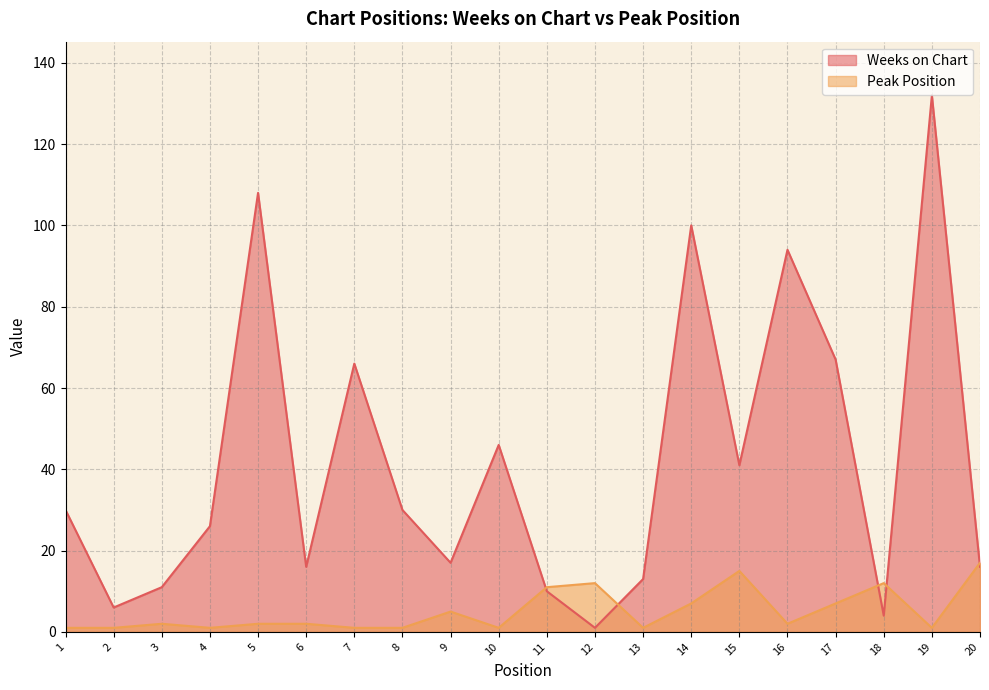

Does the chart display data point markers on the line(s)?

No